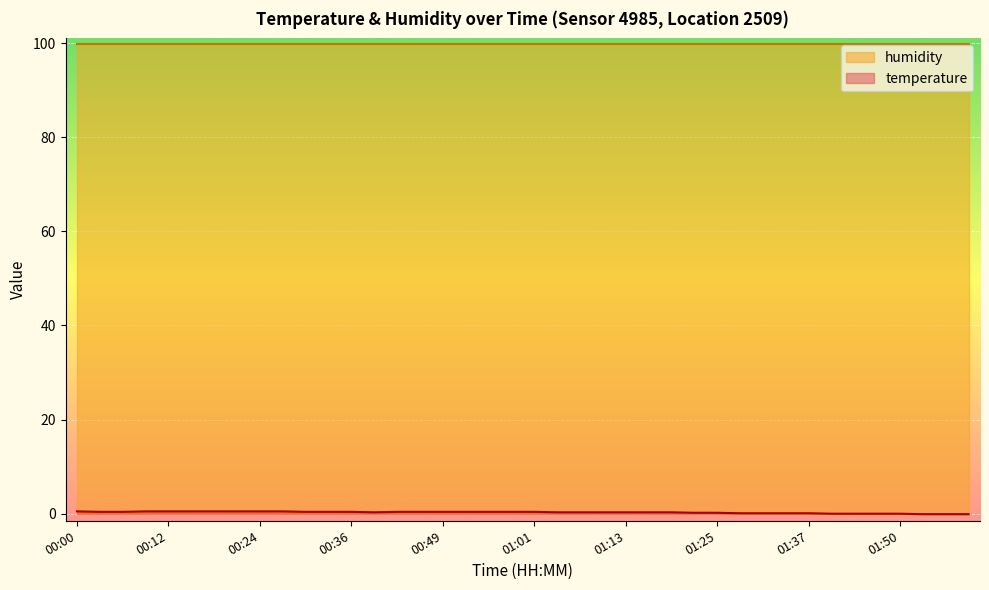

What is the difference between the maximum and minimum values?

0.6